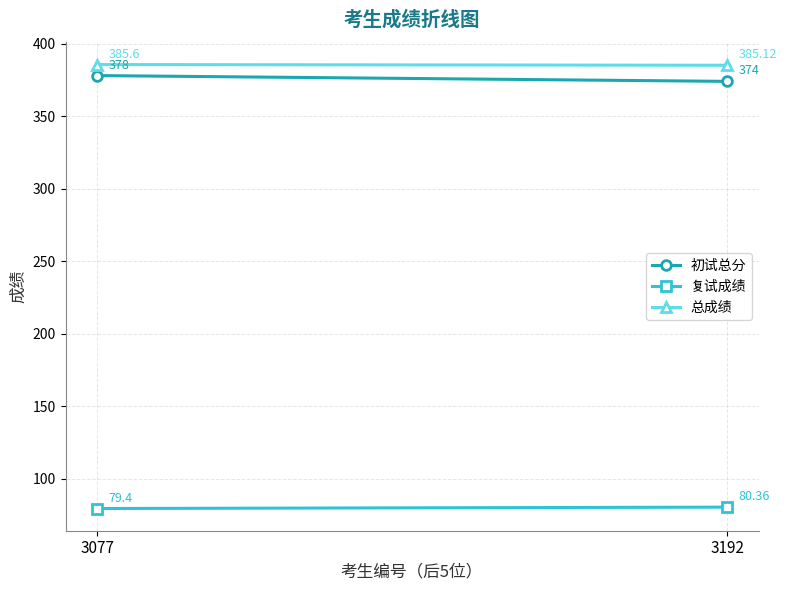

The 复试成绩 series shows 79.4 at 3077. True or false?

True